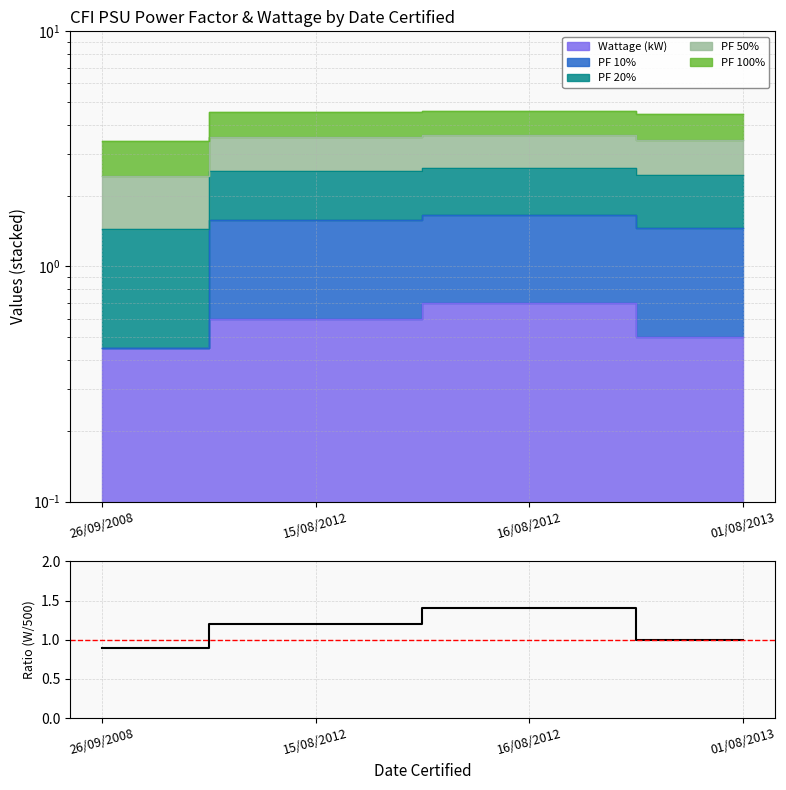

What is the difference between the values at 01/08/2013 and 26/09/2008?

0.1